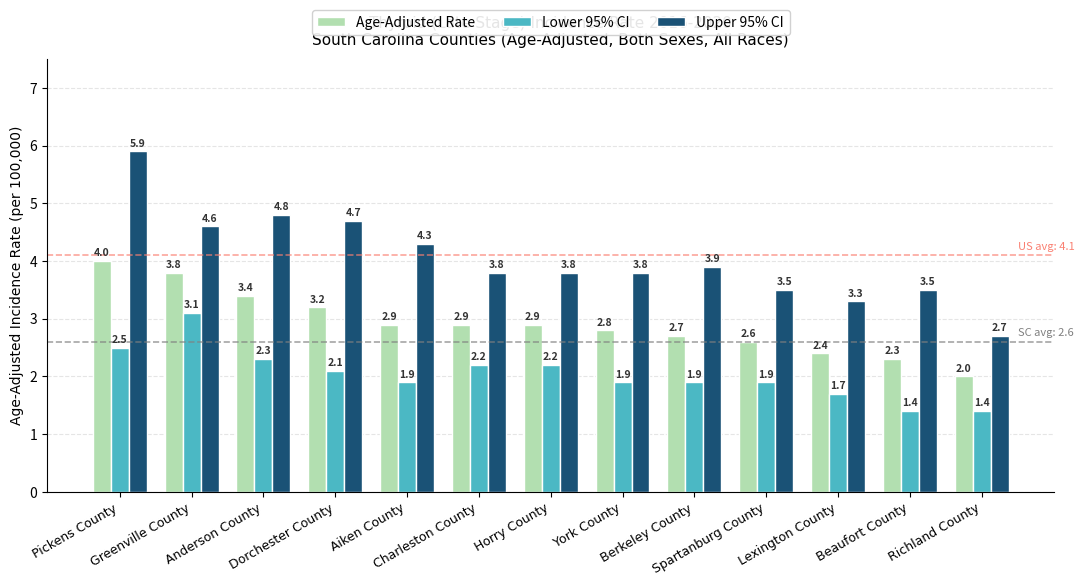

Is the value of Age-Adjusted Rate at Spartanburg County greater than the value of Upper 95% CI at Charleston County?

No